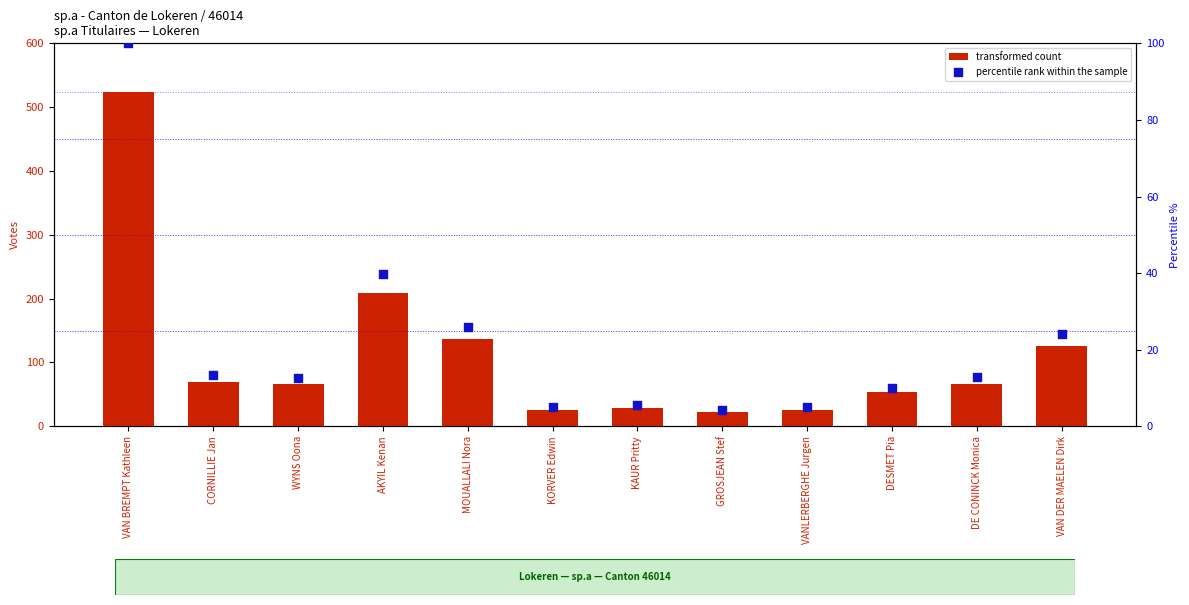

What are all the series names shown in the legend?

transformed count, percentile rank within the sample